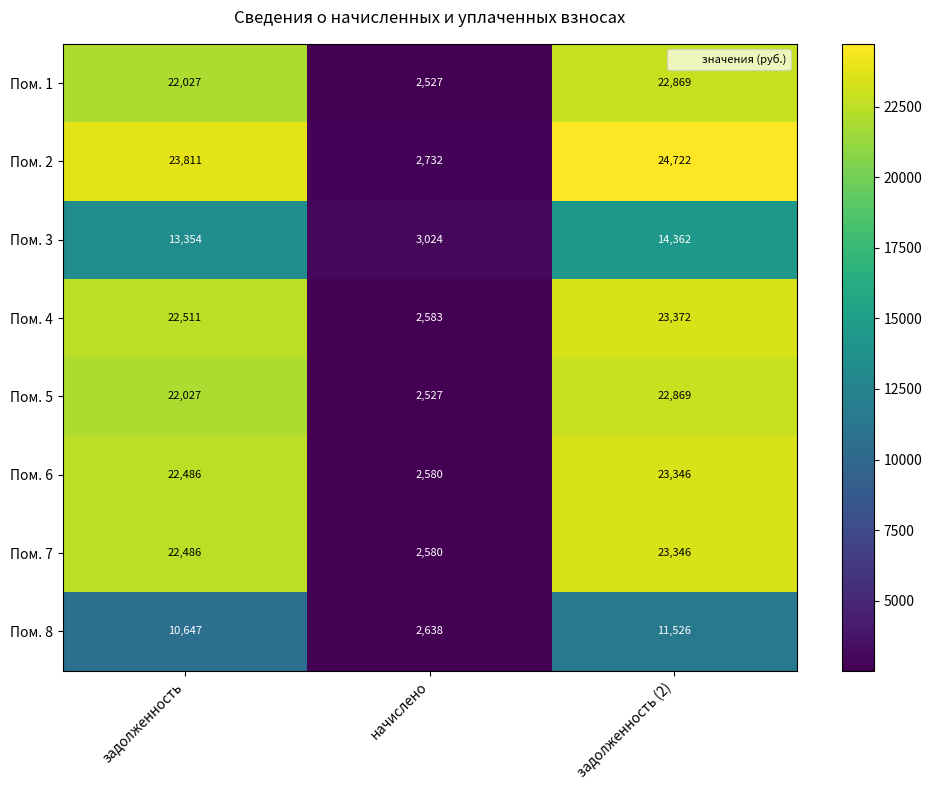

What is the sum of all Пом. 4 values?

48466